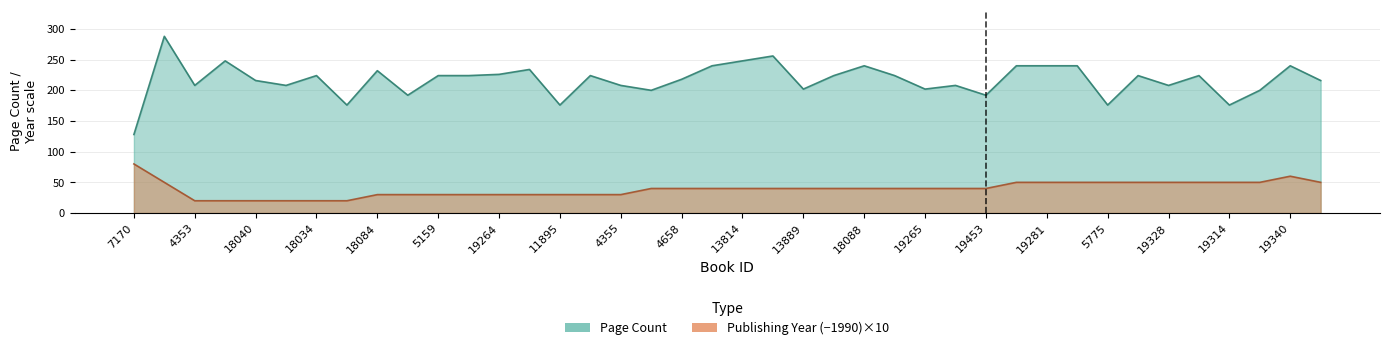

Where does the Page Count series first go above 224?

10198